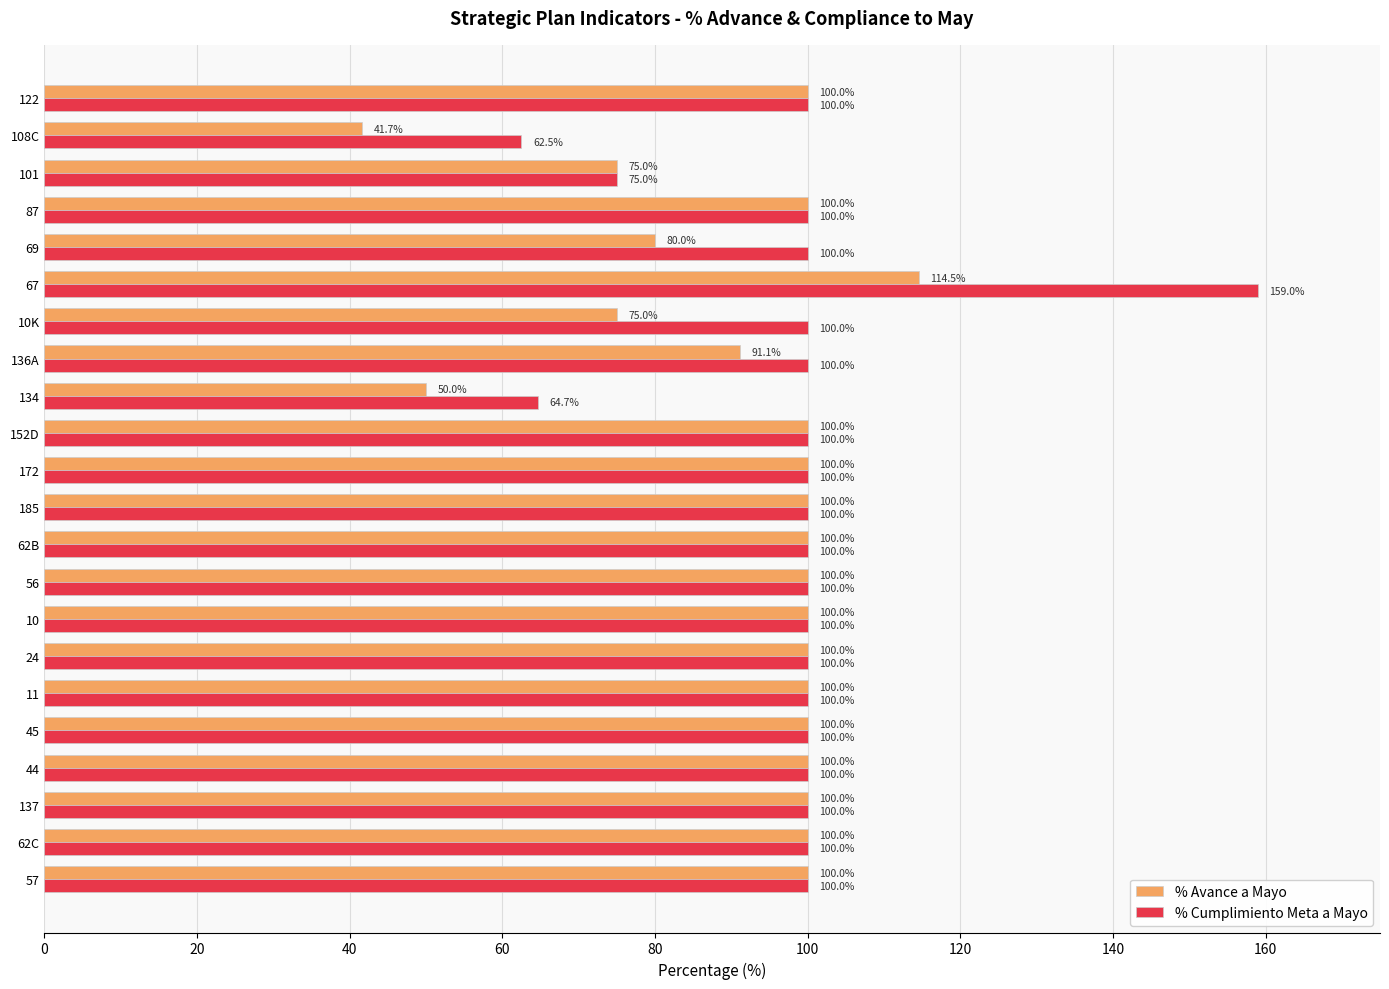

List the series in order of their overall mean, highest first.

% Cumplimiento Meta a Mayo, % Avance a Mayo